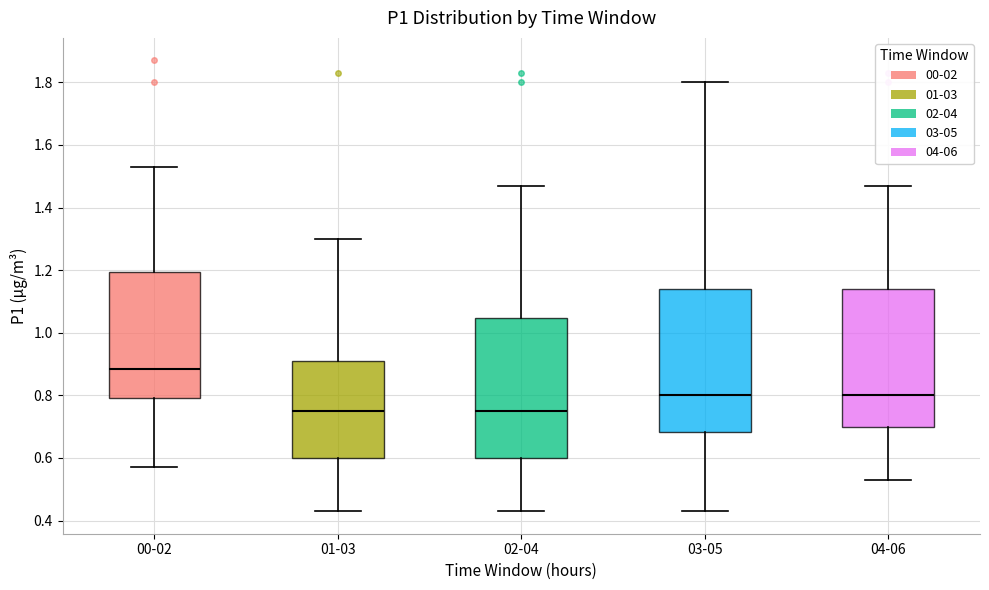

Where is the upper edge of the box for 00-02 on the y-axis? The values are not printed on the chart, so give them approximately, as read against the axis.

1.20